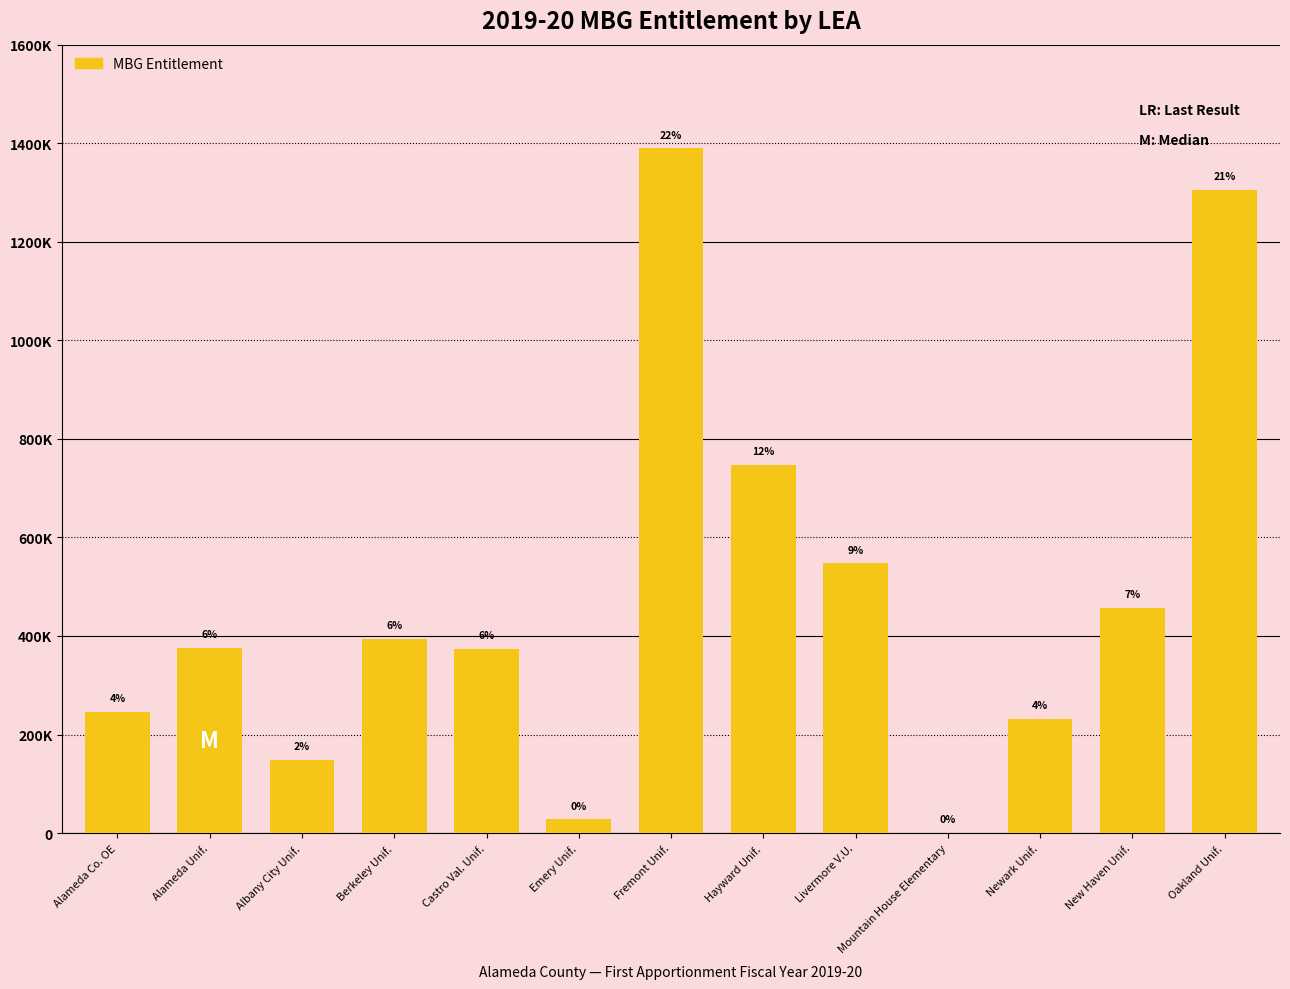

How many bars are there in total?

13